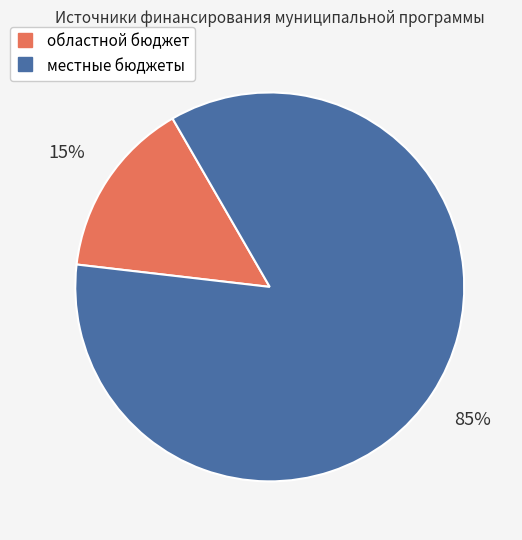

Which category has the biggest portion of the pie?

местные бюджеты